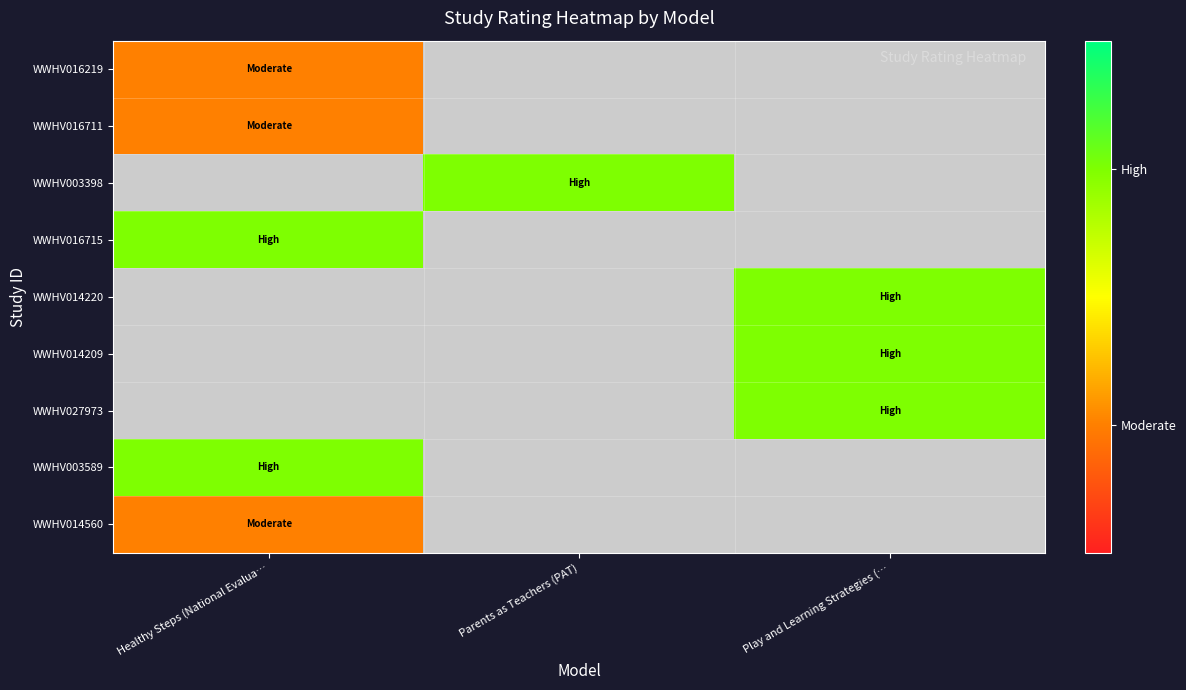

Where is WWHV014560 nearest to the value 1?

Healthy Steps (National Evalua…